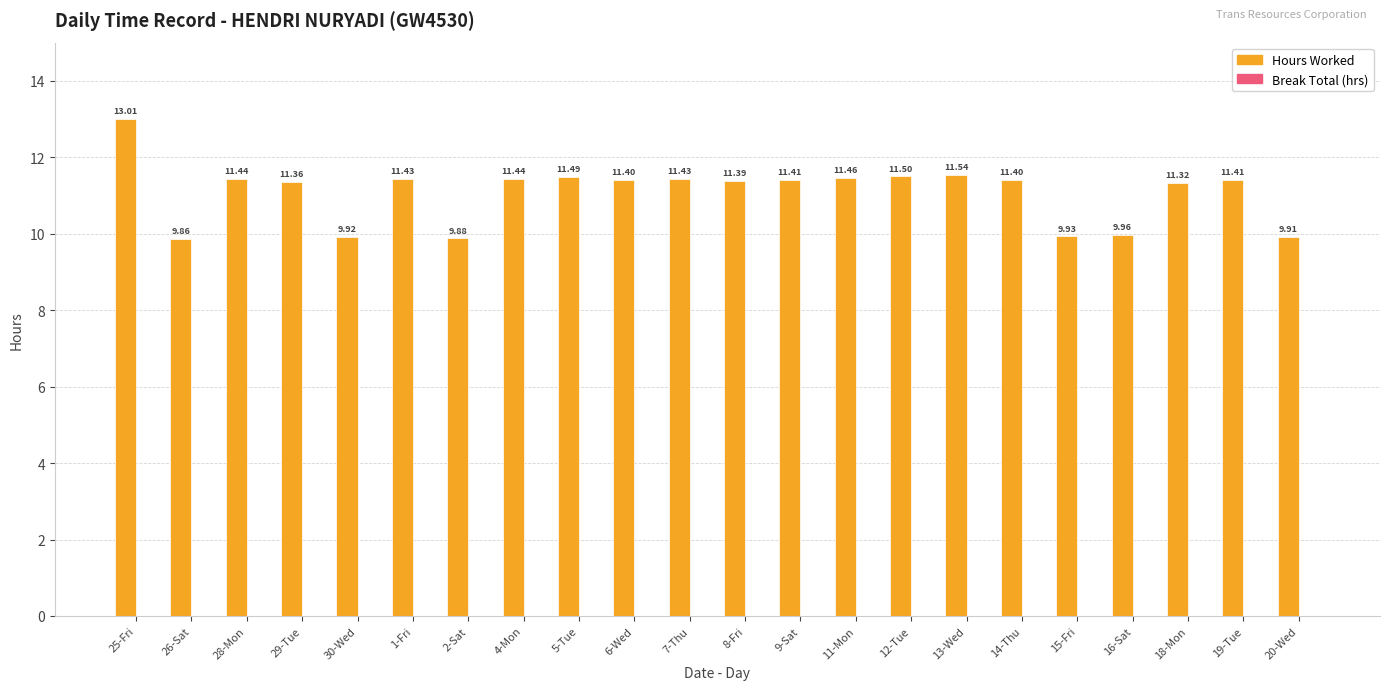

What is the ratio of the value at 25-Fri to the value at 4-Mon?

1.1